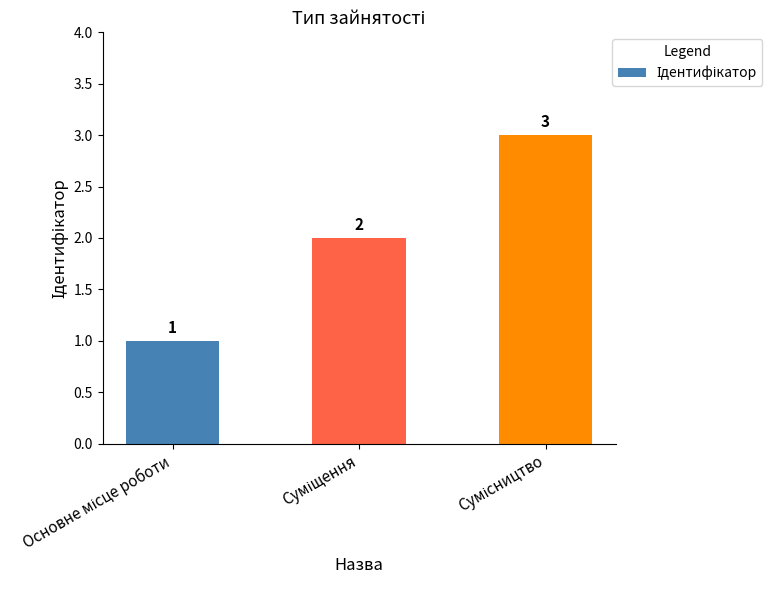

Count the values in the range 1 to 3.

3